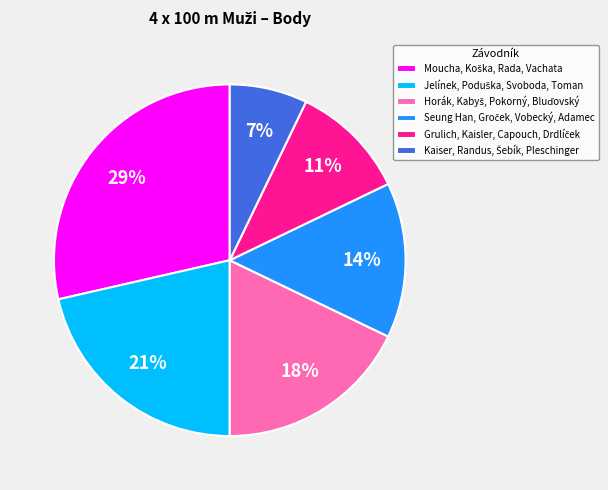

To the nearest percent, what is the average slice percentage?

17%